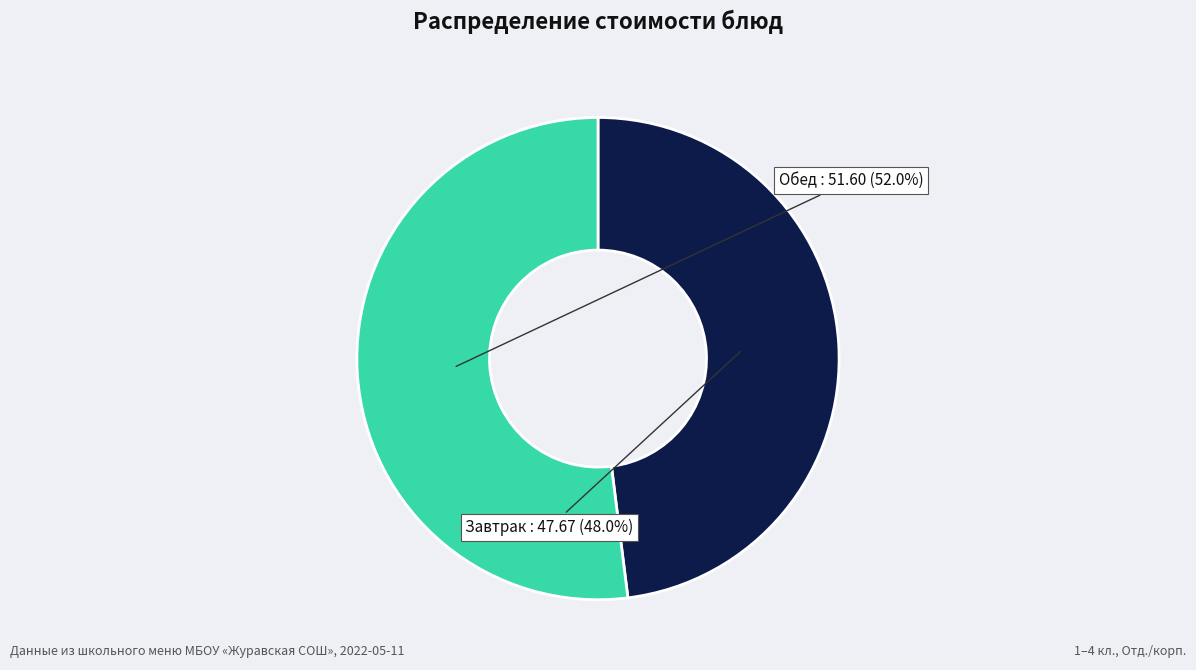

What is the ratio of the value at Обед to the value at Завтрак?

1.1